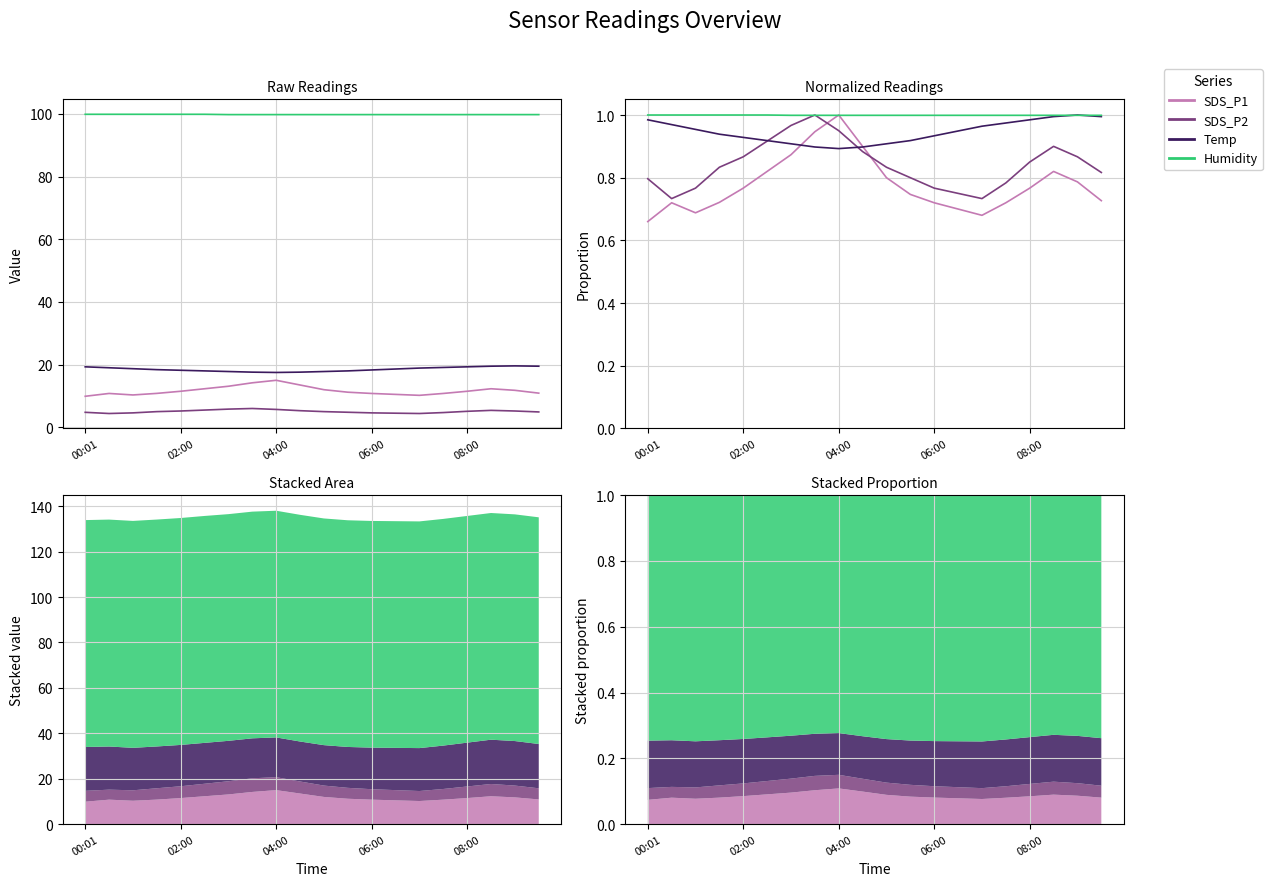

What position from the left is 10?

11